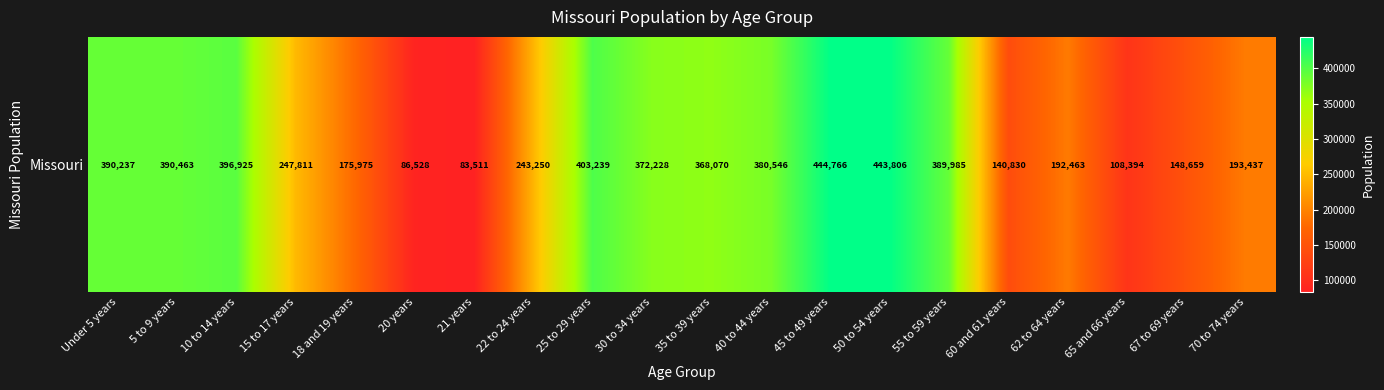

Where is the data nearest to the value 264138?

15 to 17 years